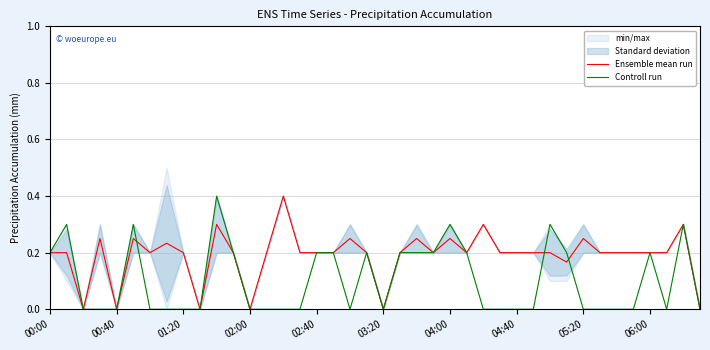

What is the highest value of the Ensemble mean run series?

0.4